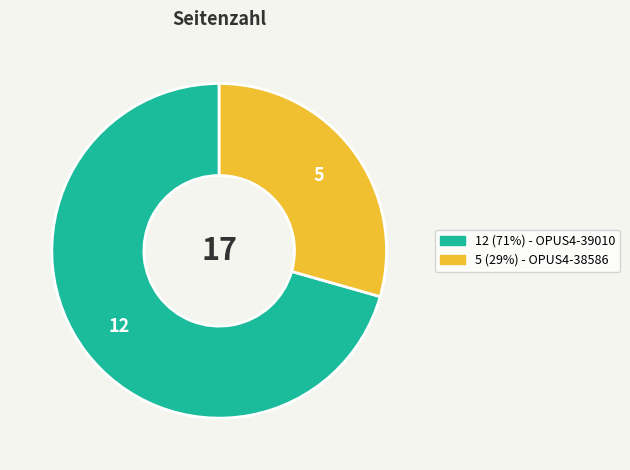

Is there a majority slice in this chart?

Yes